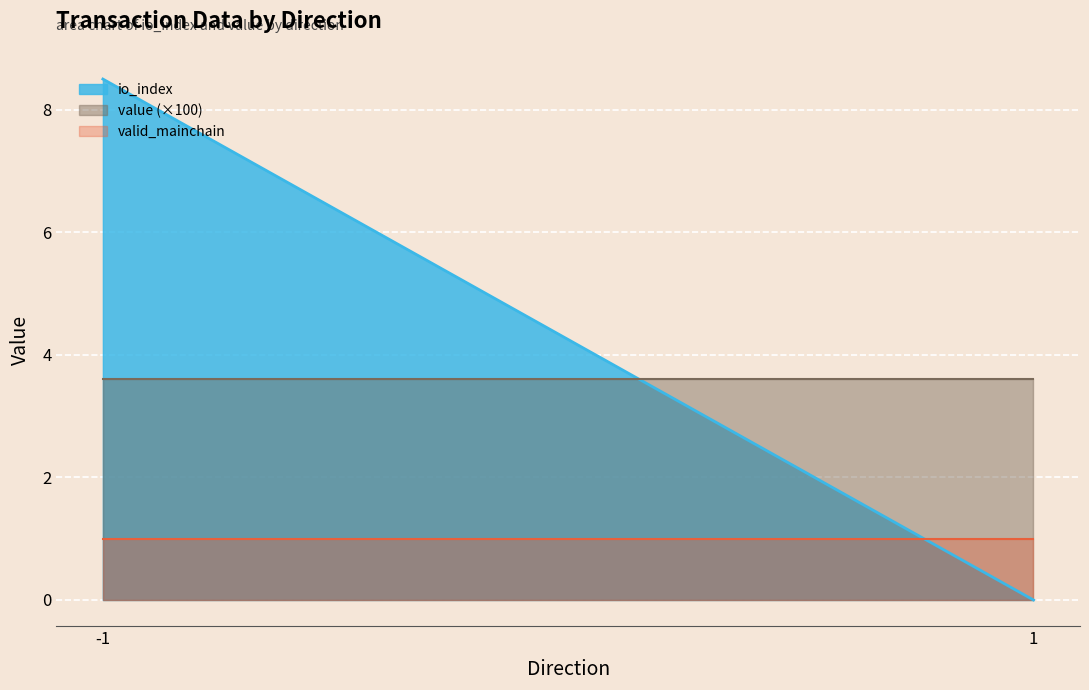

List the series in order of their peak value, highest first.

io_index, value (×100), valid_mainchain